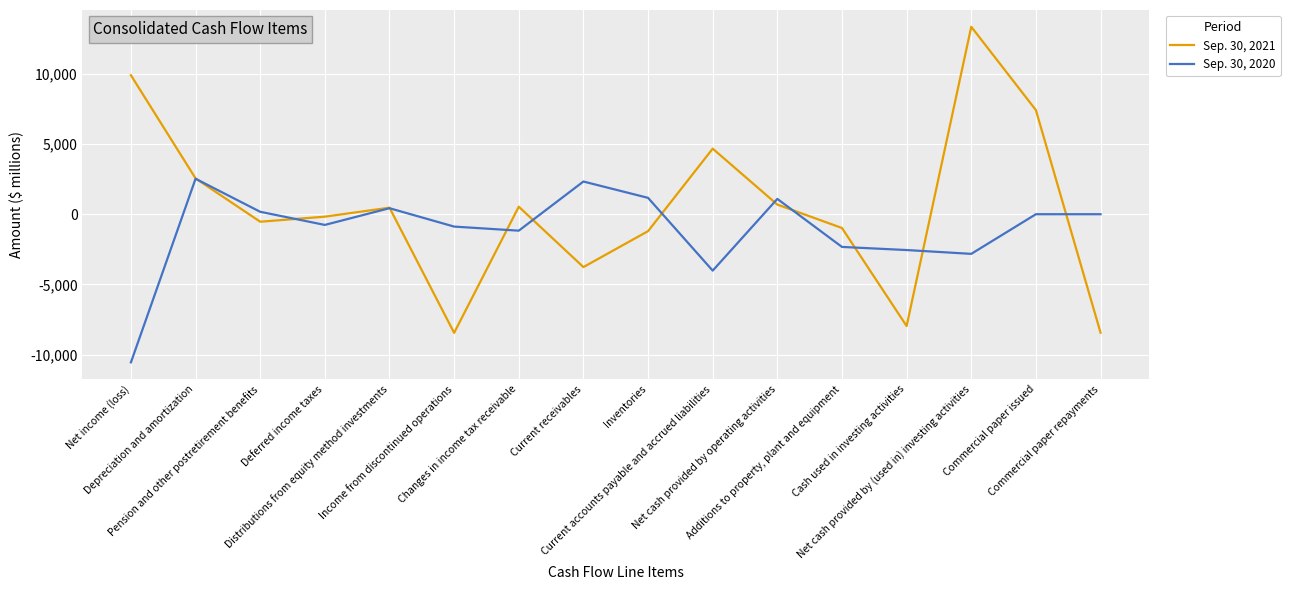

What is the difference between the highest and lowest values at Distributions from equity method investments?

38